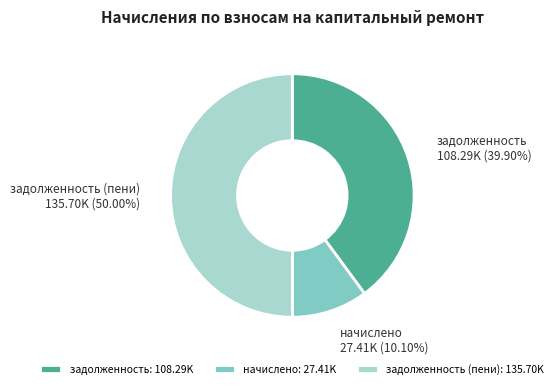

Is начислено: 27.41K the majority of the pie?

No